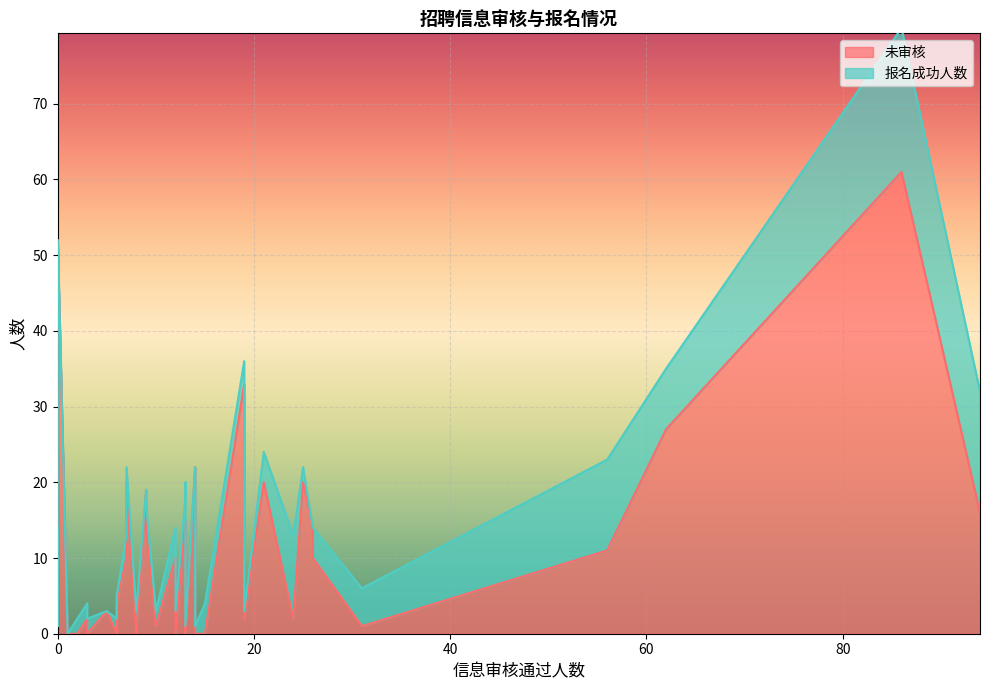

At how many categories does at least one series exceed 13?

15